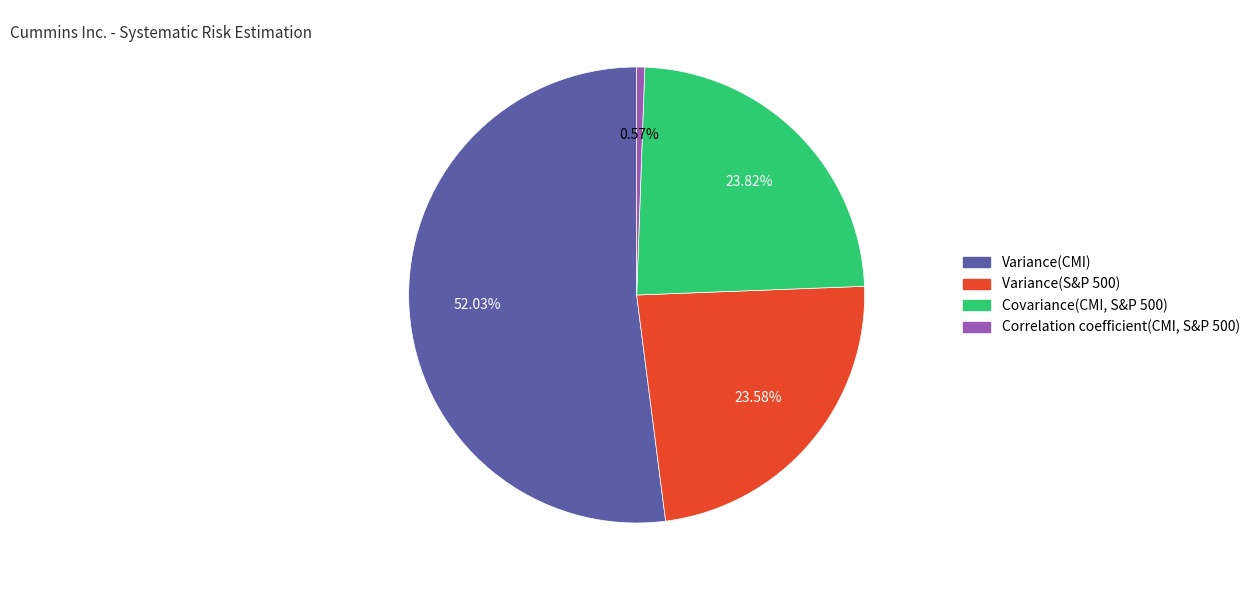

To the nearest percent, what is the difference between the Variance(CMI) and Variance(S&P 500) slice percentages?

28%